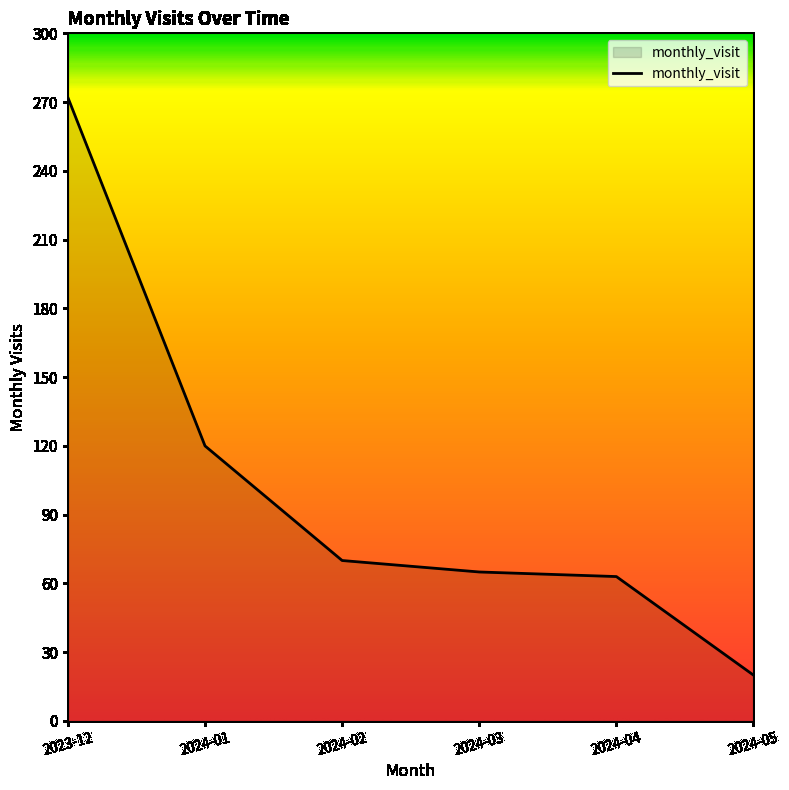

Reading left to right, what are all the values shown in this chart?

272	120	70	65	63	20